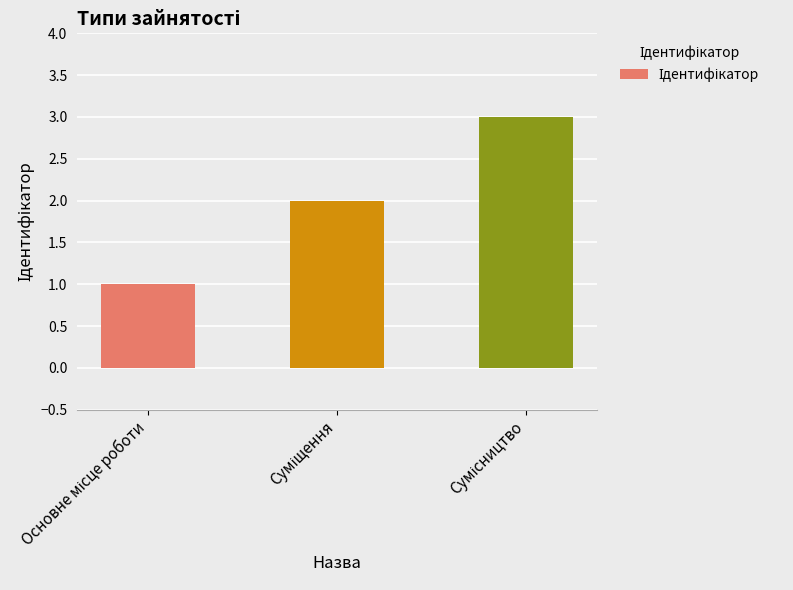

What is the value of the 2nd bar from the left?

2